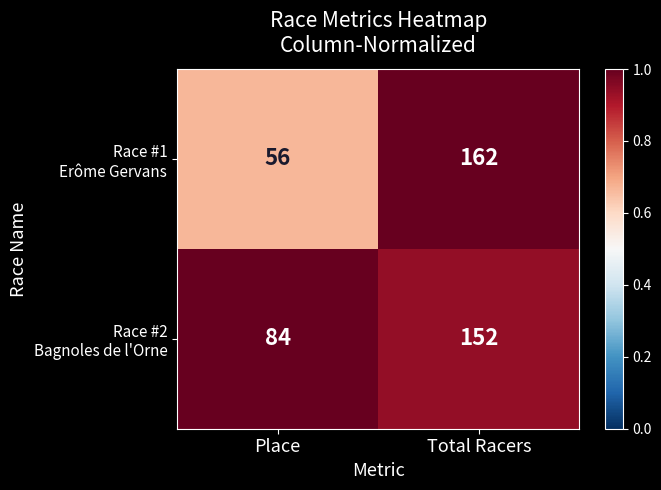

At which category is the sum across all series the highest?

Total Racers